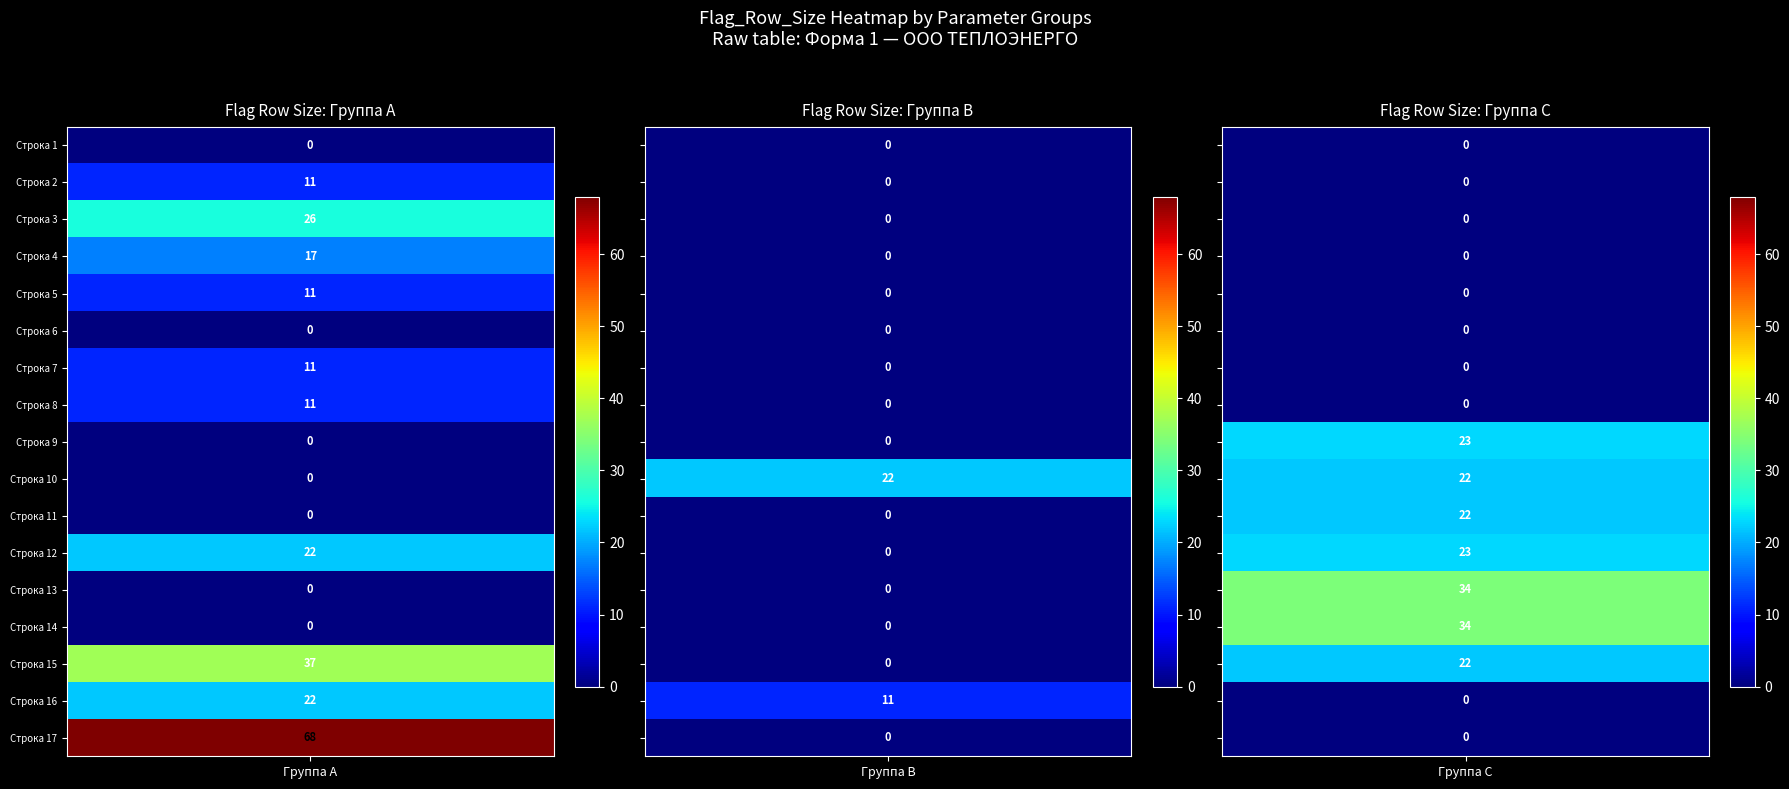

What is the approximate value of 1 at 16, to the nearest 10?

70